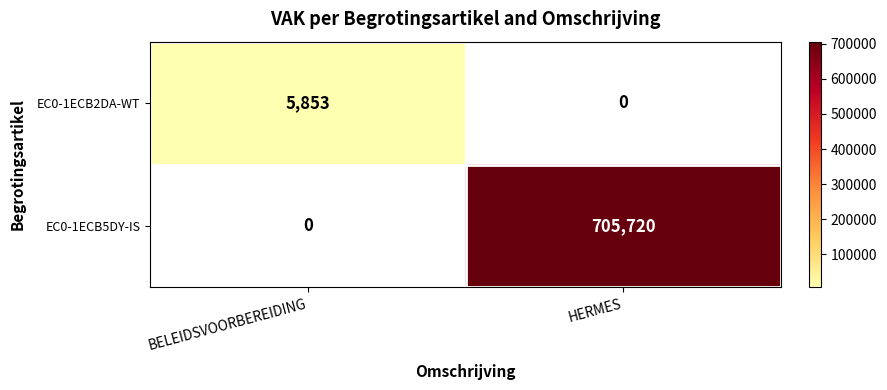

True or false: EC0-1ECB5DY-IS has a value of 705720 at HERMES.

True